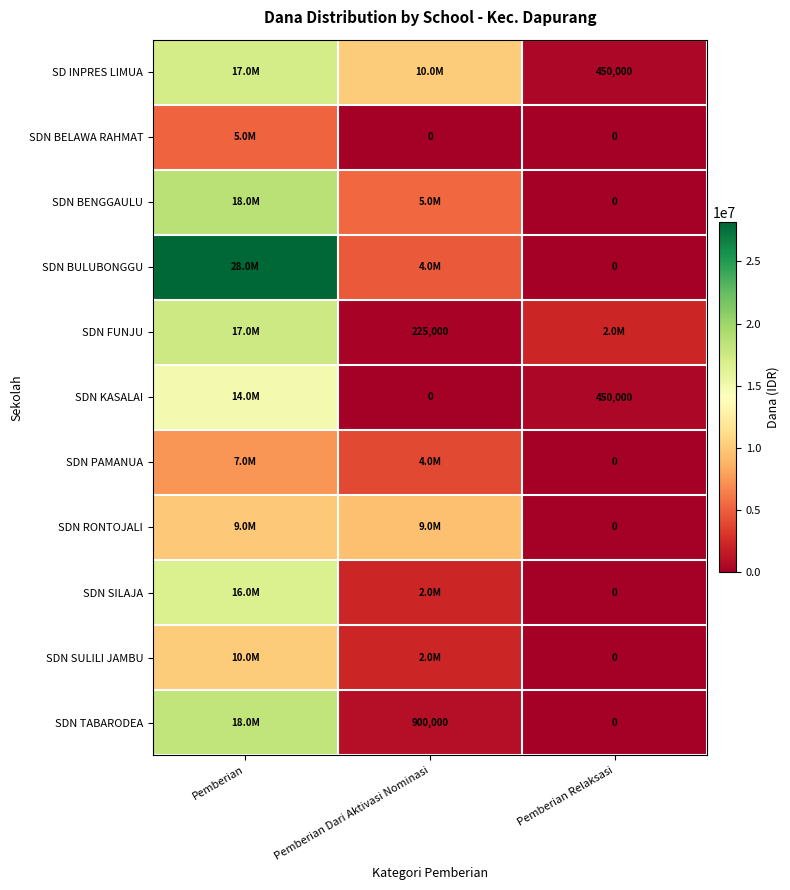

The value of SD INPRES LIMUA at Pemberian Relaksasi is 450000. True or false?

True